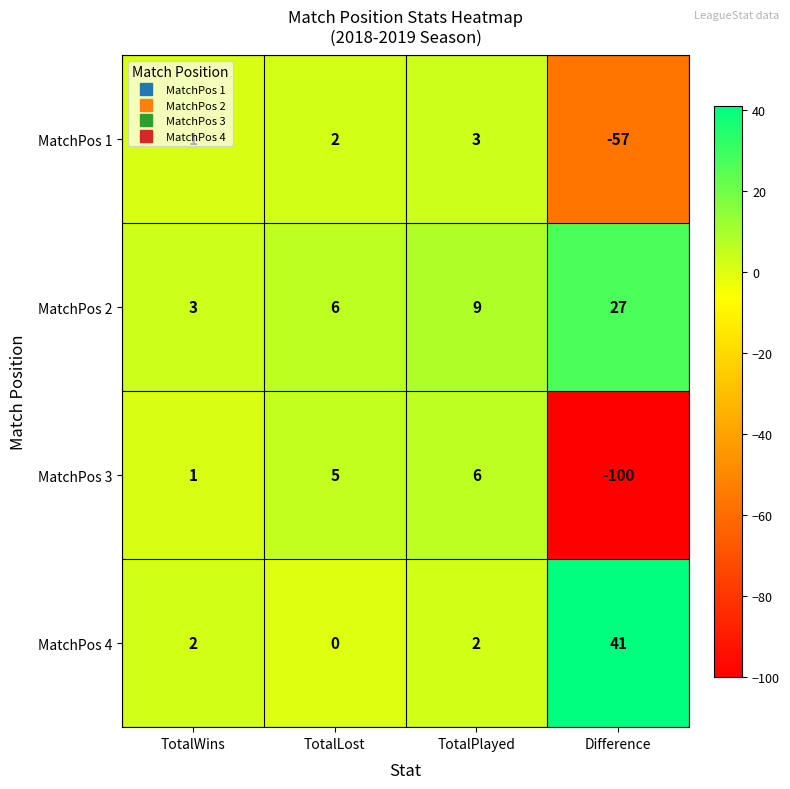

What is the lowest value of the MatchPos 3 series?

-100